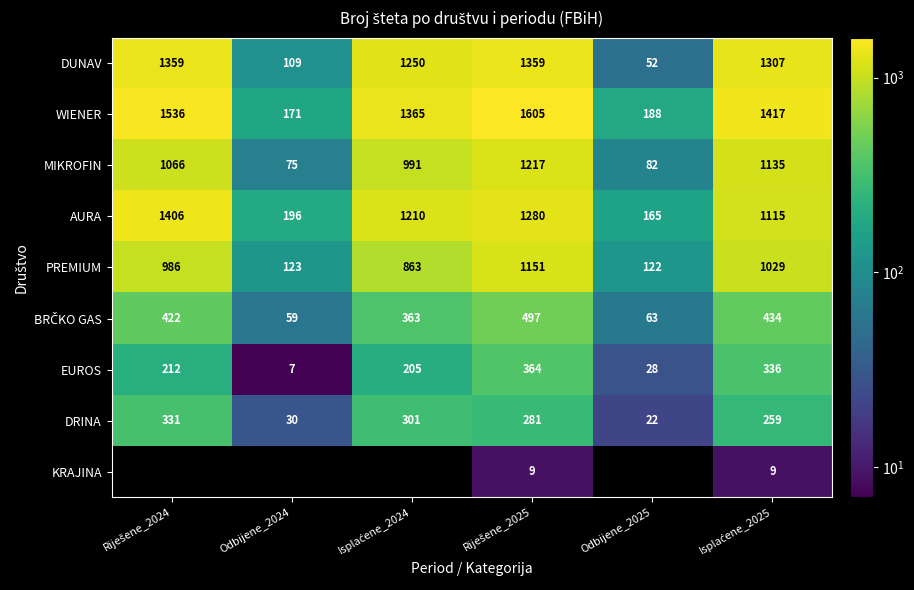

Is it true that MIKROFIN equals 75 at Odbijene_2024?

True